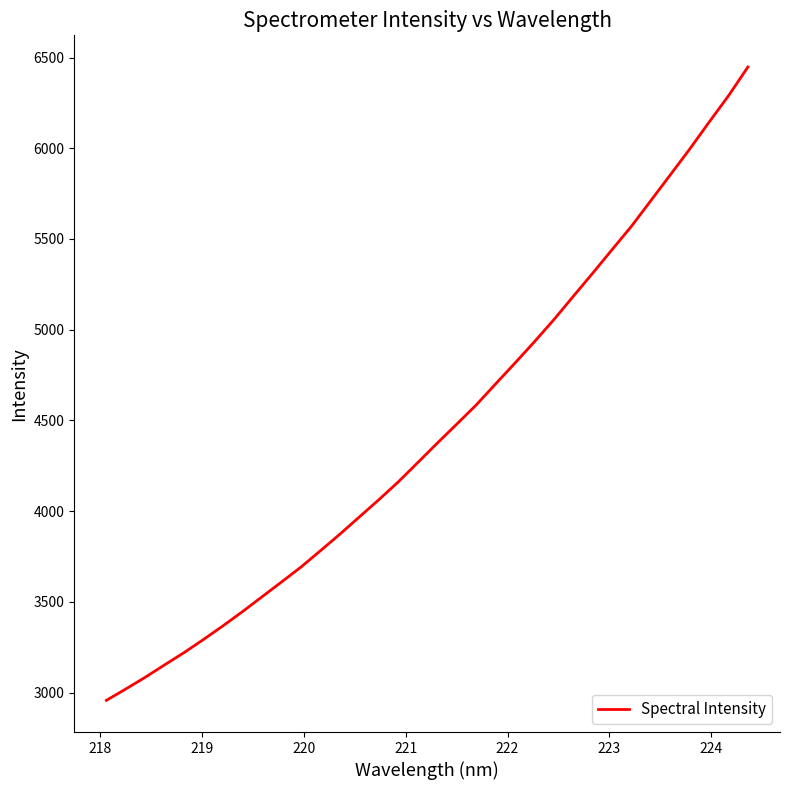

What is the maximum value shown in the chart?

6448.0